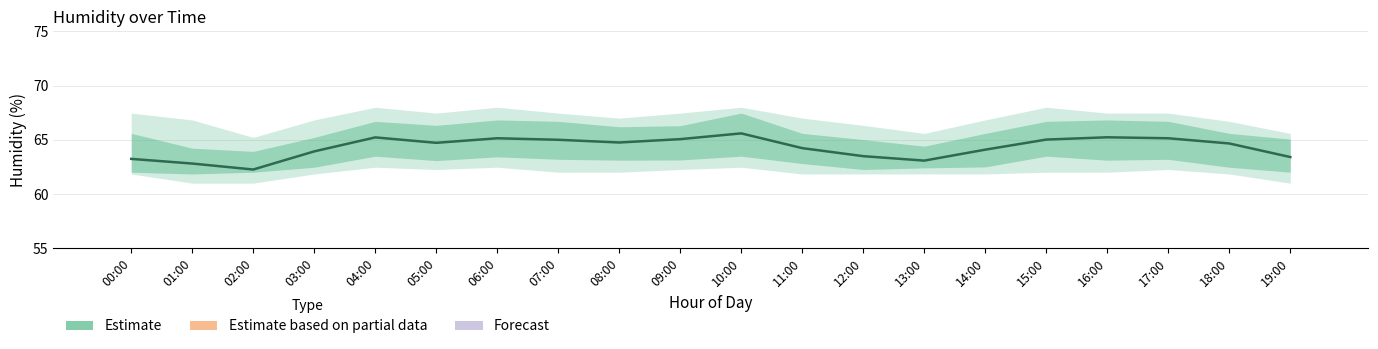

Which category has the lowest value in the Observed (bars) series?

02:00